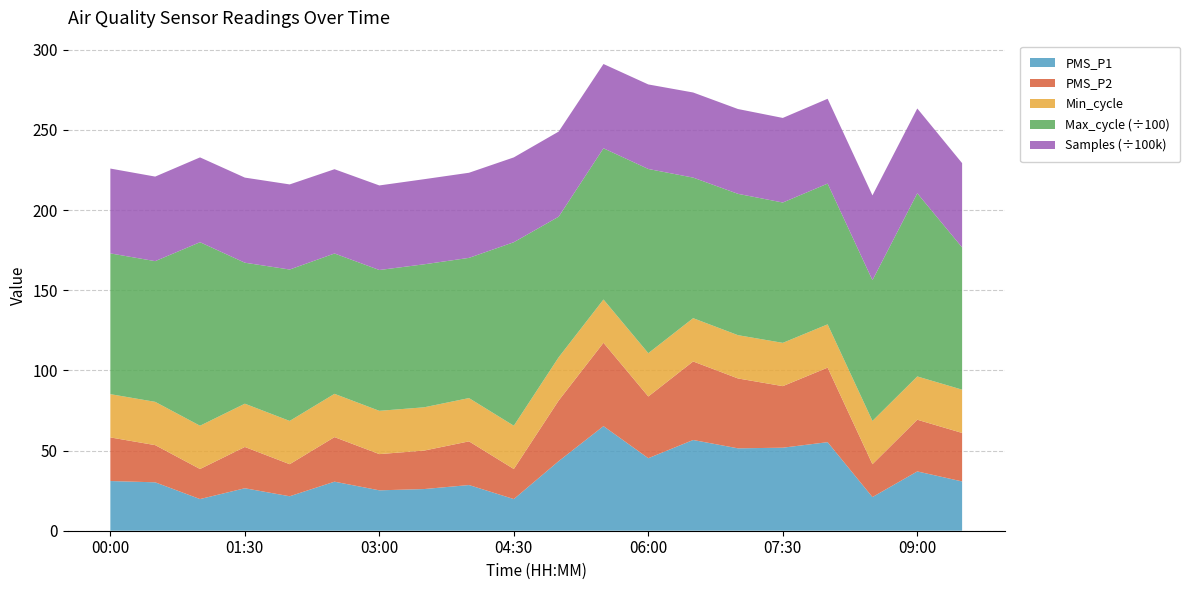

Reading left to right, list all the values displayed in this chart.

PMS_P1: 31.0	30.2	19.8	26.5	21.5	30.6	25.2	26.0	28.5	19.8	43.4	65.2	45.2	56.6	51.4	51.8	55.2	21.0	37.0	30.8
PMS_P2: 27.2	23.2	18.8	25.8	20.0	27.8	22.6	24.0	27.2	18.8	37.8	52.0	38.5	49.0	43.6	38.4	46.5	20.5	32.2	30.2
Min_cycle: 27.0	27.0	27.0	27.0	27.0	27.0	27.0	27.0	27.0	27.0	27.0	27.0	27.0	27.0	27.0	27.0	27.0	27.0	27.0	27.0
Max_cycle: 8781.0	8778.0	11449.0	8795.0	9445.0	8755.0	8785.0	8921.0	8747.0	11449.0	8770.0	9434.0	11492.0	8770.0	8817.0	8755.0	8781.0	8779.0	11426.0	8874.0
Samples: 5292716.0	5274924.0	5291492.0	5309452.0	5309460.0	5258049.0	5275278.0	5309665.0	5309951.0	5291492.0	5309777.0	5257607.0	5274387.0	5309494.0	5290999.0	5276963.0	5291389.0	5291388.0	5291356.0	5258150.0